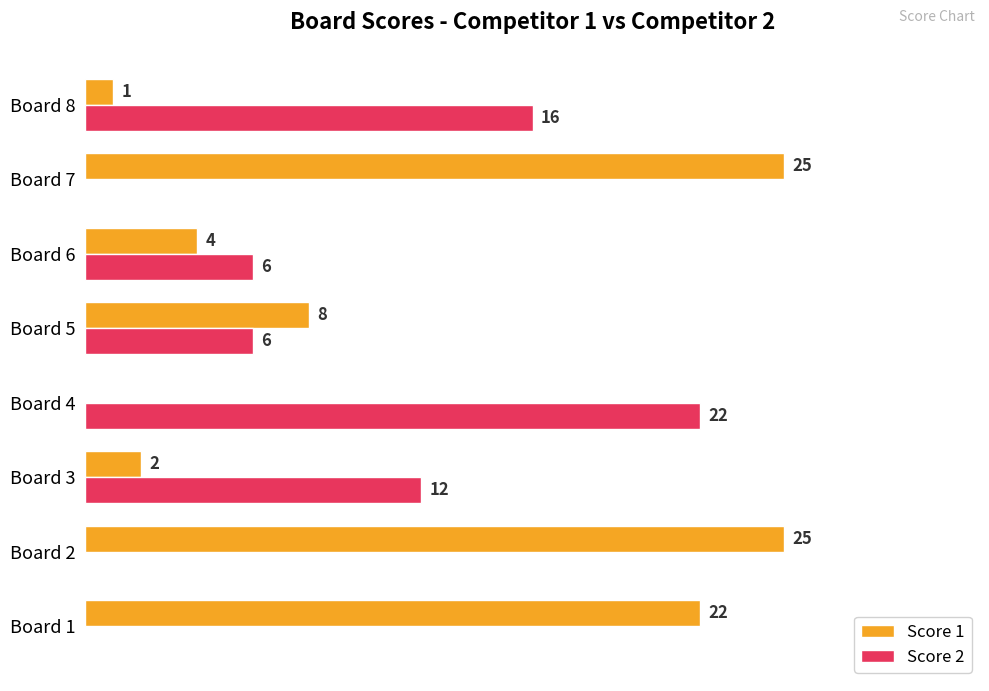

Which series has the largest range (max minus min)?

Score 1